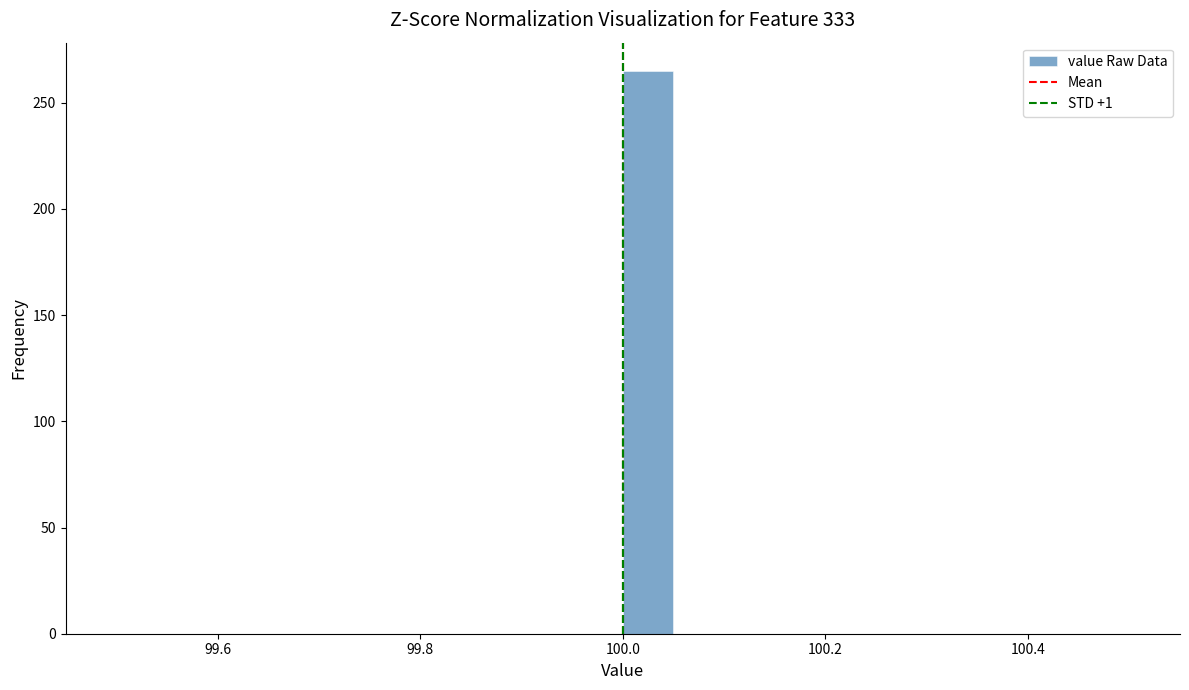

Around what value on the x-axis is the tallest bar? Give the approximate position of its centre, as read against the axis.

100.02